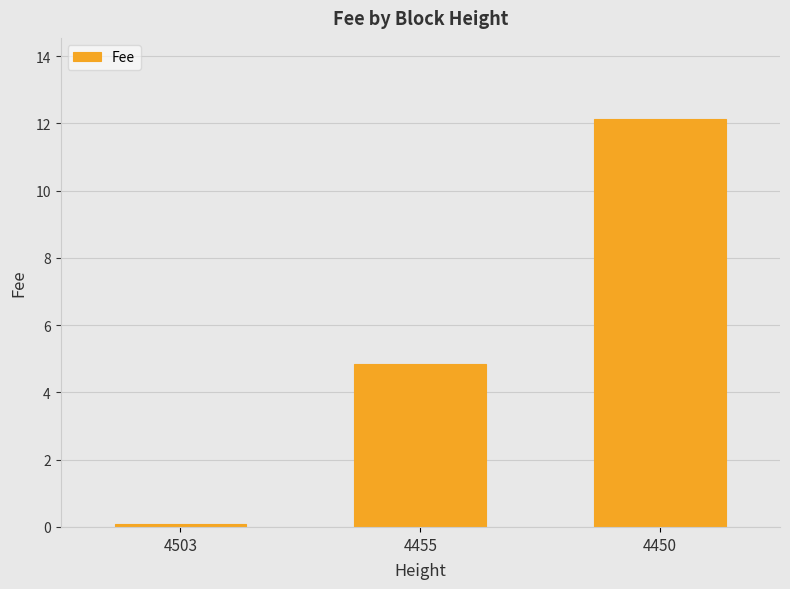

What is the greatest value displayed?

12.1